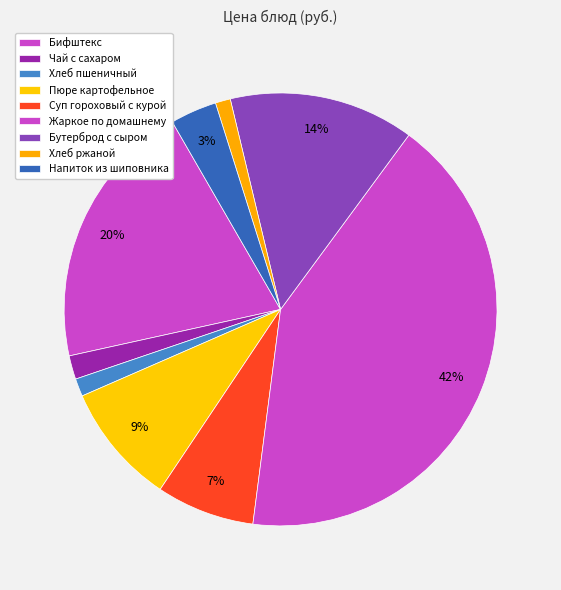

Does Пюре картофельное account for over 50% of the chart?

No